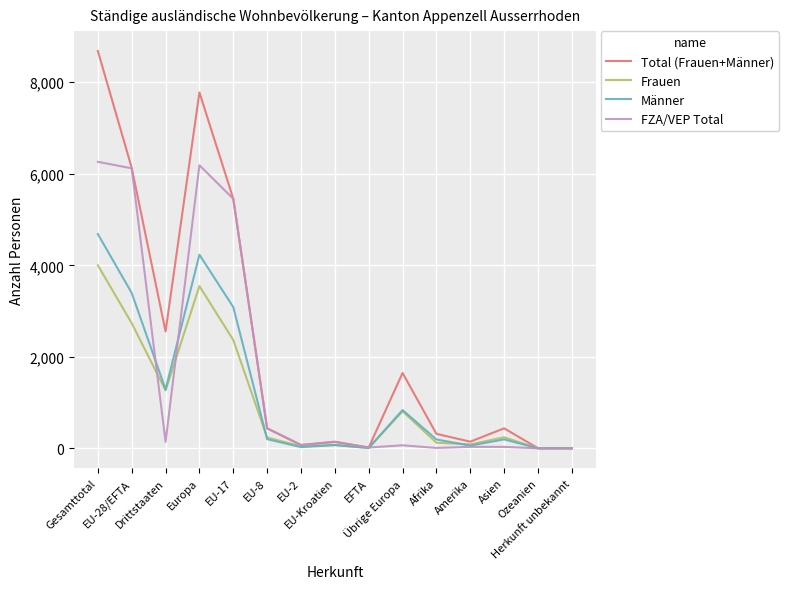

What is the difference between the Frauen values at EU-28/EFTA and Gesamttotal?

1266